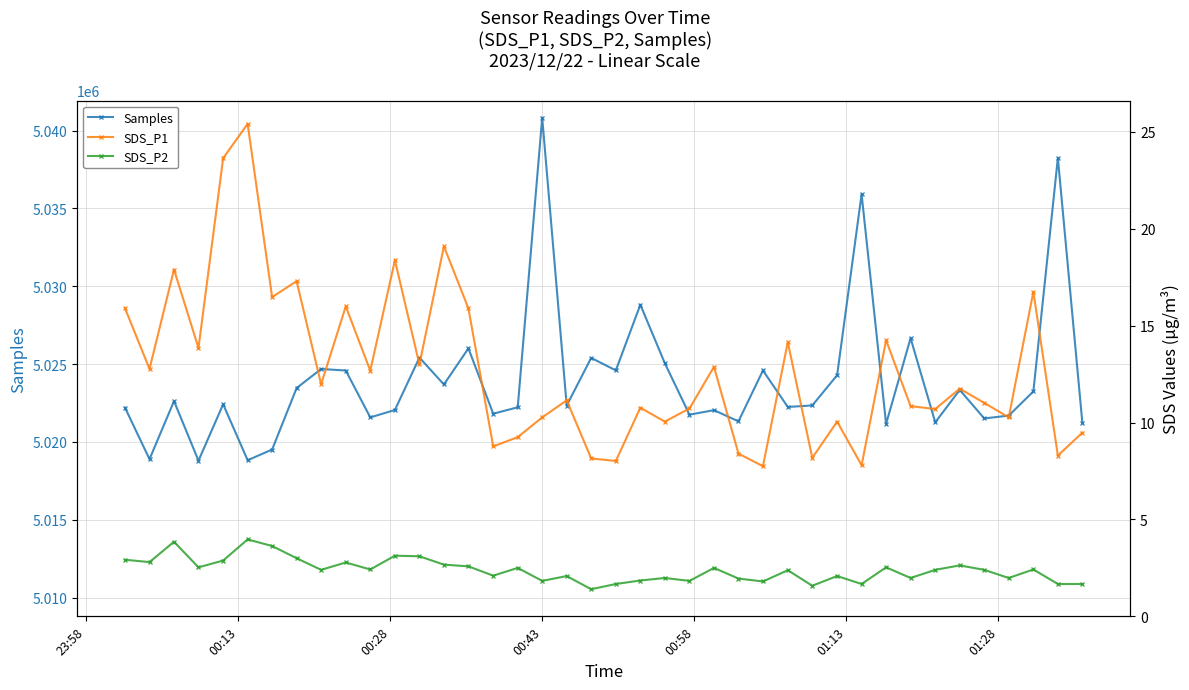

Reading left to right, extract all data points from this chart.

Samples: 5022201.0	5018895.0	5022624.0	5018799.0	5022420.0	5018826.0	5019514.0	5023462.0	5024687.0	5024588.0	5021578.0	5022054.0	5025420.0	5023693.0	5026011.0	5021815.0	5022226.0	5040825.0	5022339.0	5025398.0	5024597.0	5028816.0	5025057.0	5021752.0	5022043.0	5021324.0	5024591.0	5022248.0	5022345.0	5024287.0	5035914.0	5021162.0	5026665.0	5021261.0	5023343.0	5021511.0	5021692.0	5023246.0	5038241.0	5021233.0
SDS_P1: 15.9	12.8	17.9	13.8	23.6	25.4	16.5	17.3	12.0	16.0	12.7	18.4	13.0	19.1	15.9	8.8	9.2	10.3	11.2	8.2	8.0	10.8	10.1	10.7	12.9	8.4	7.8	14.2	8.2	10.1	7.8	14.2	10.8	10.7	11.8	11.0	10.3	16.8	8.3	9.5
SDS_P2: 2.9	2.8	3.9	2.5	2.9	4.0	3.6	3.0	2.4	2.8	2.4	3.1	3.1	2.7	2.6	2.1	2.5	1.8	2.1	1.4	1.7	1.9	2.0	1.8	2.5	1.9	1.8	2.4	1.6	2.1	1.7	2.5	2.0	2.4	2.6	2.4	2.0	2.4	1.7	1.7